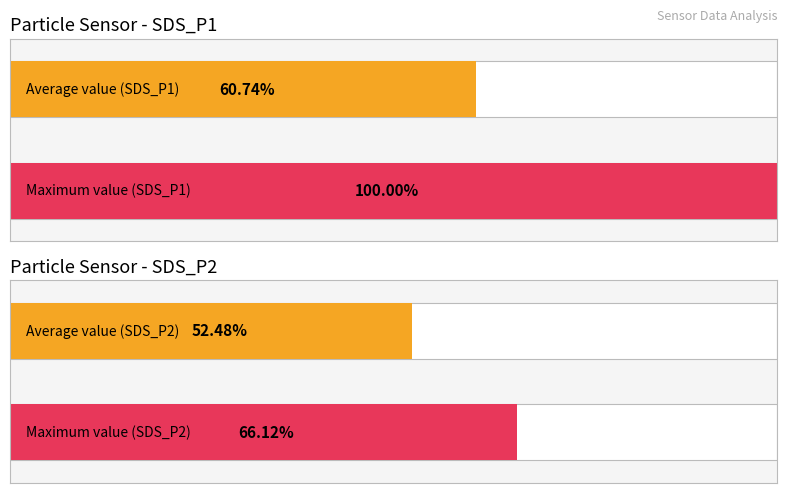

Rank the series by their maximum value, from lowest to highest.

SDS_P2, SDS_P1